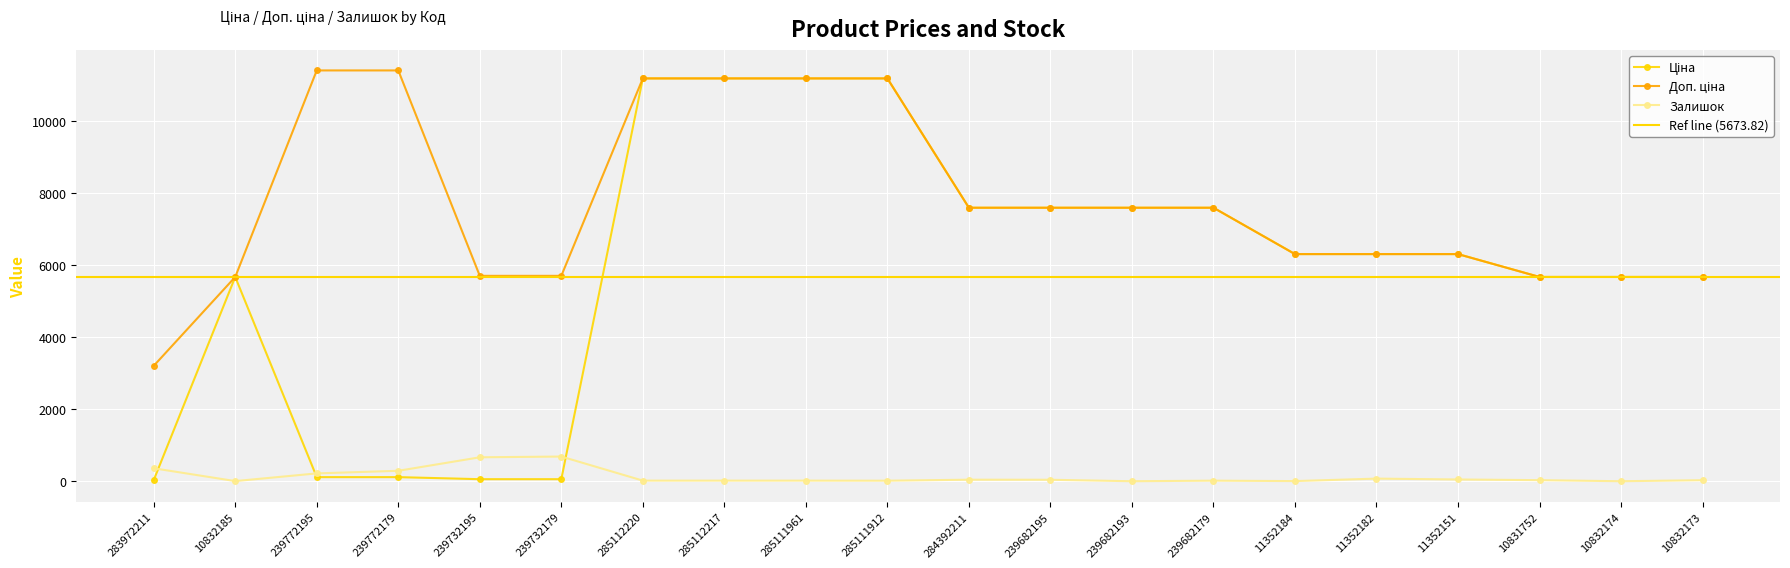

How many distinct data groups are displayed?

3